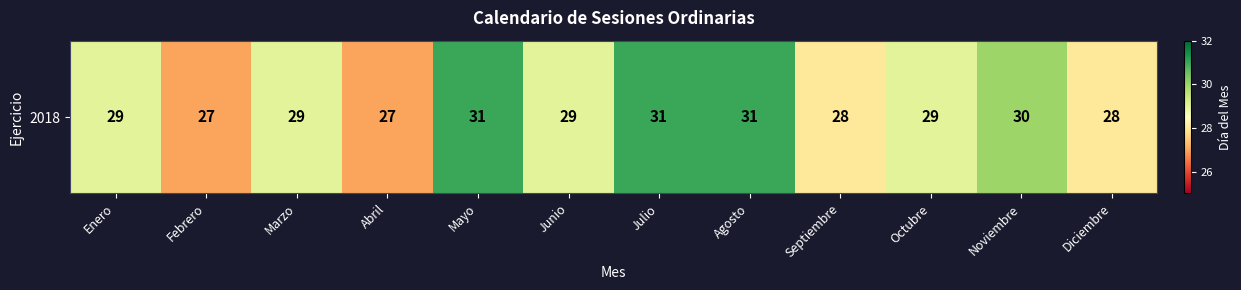

Is it true that the value at Julio is 19?

False